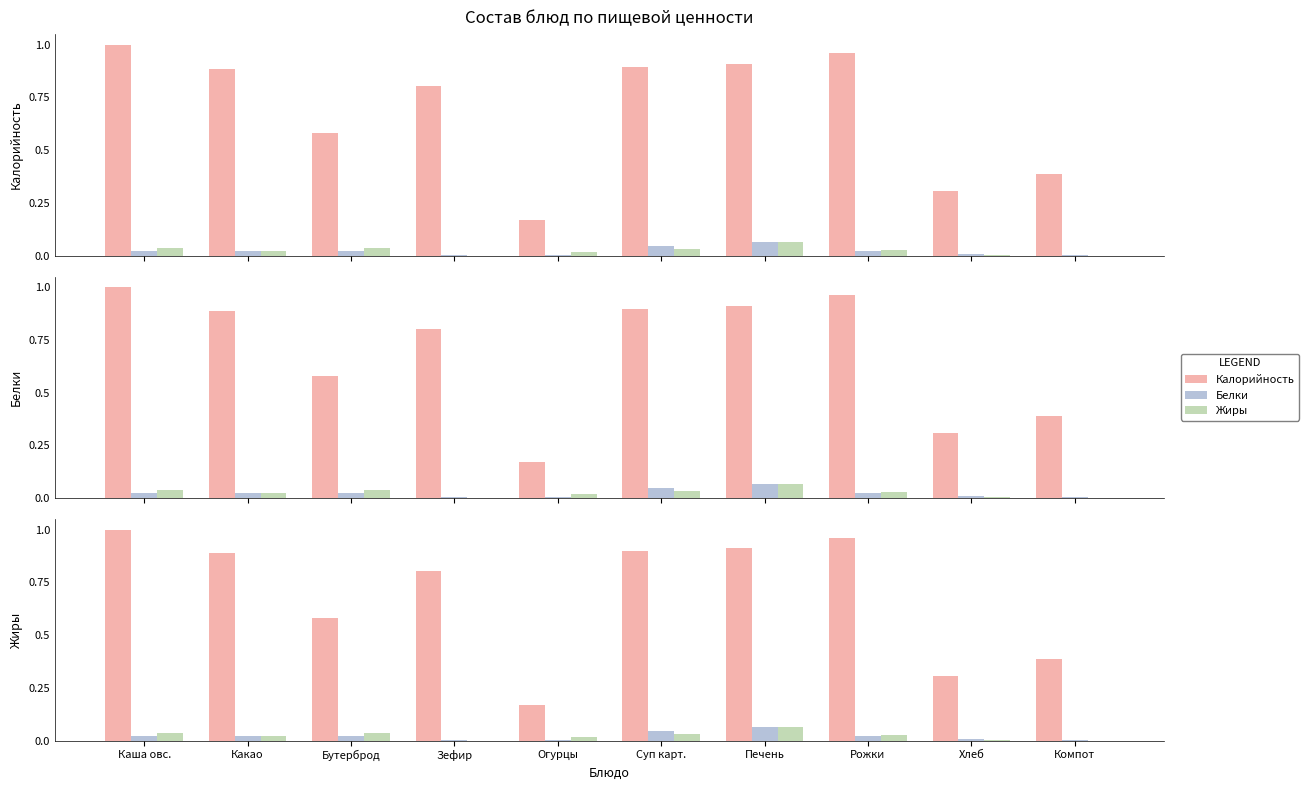

What is the label of the 9th bar from the left?

Хлеб